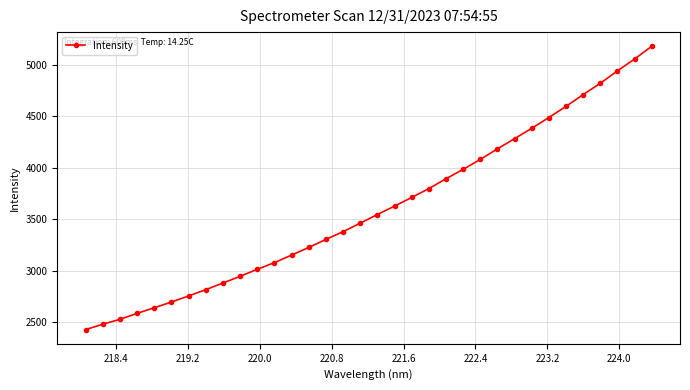

What is the greatest value displayed?

5178.5